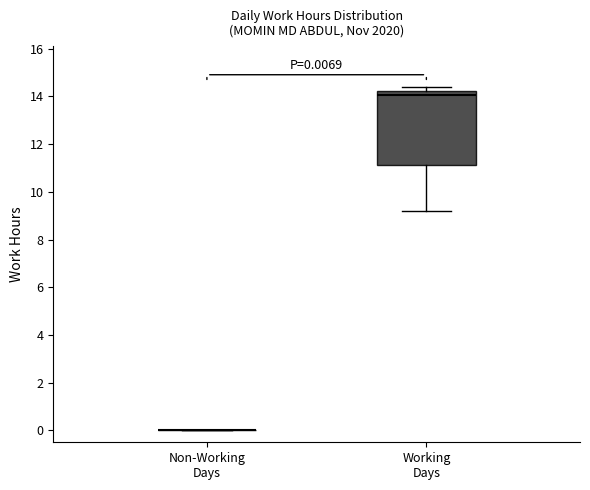

Which box is the tallest, from its lower edge to its upper edge?

Working Days